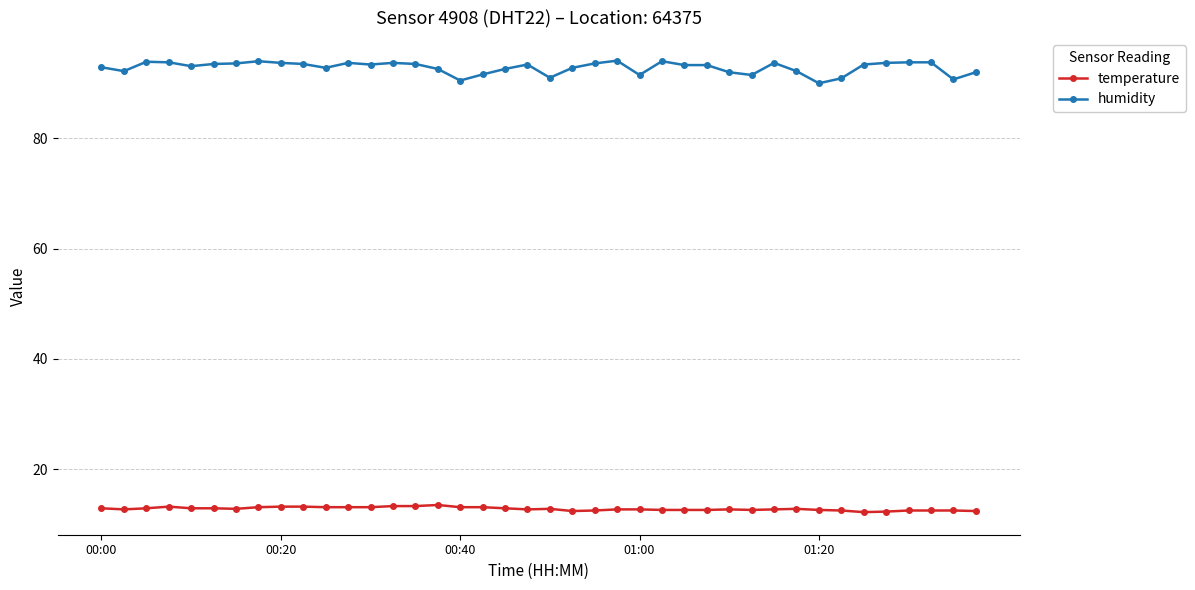

At how many categories does at least one series exceed 17?

40